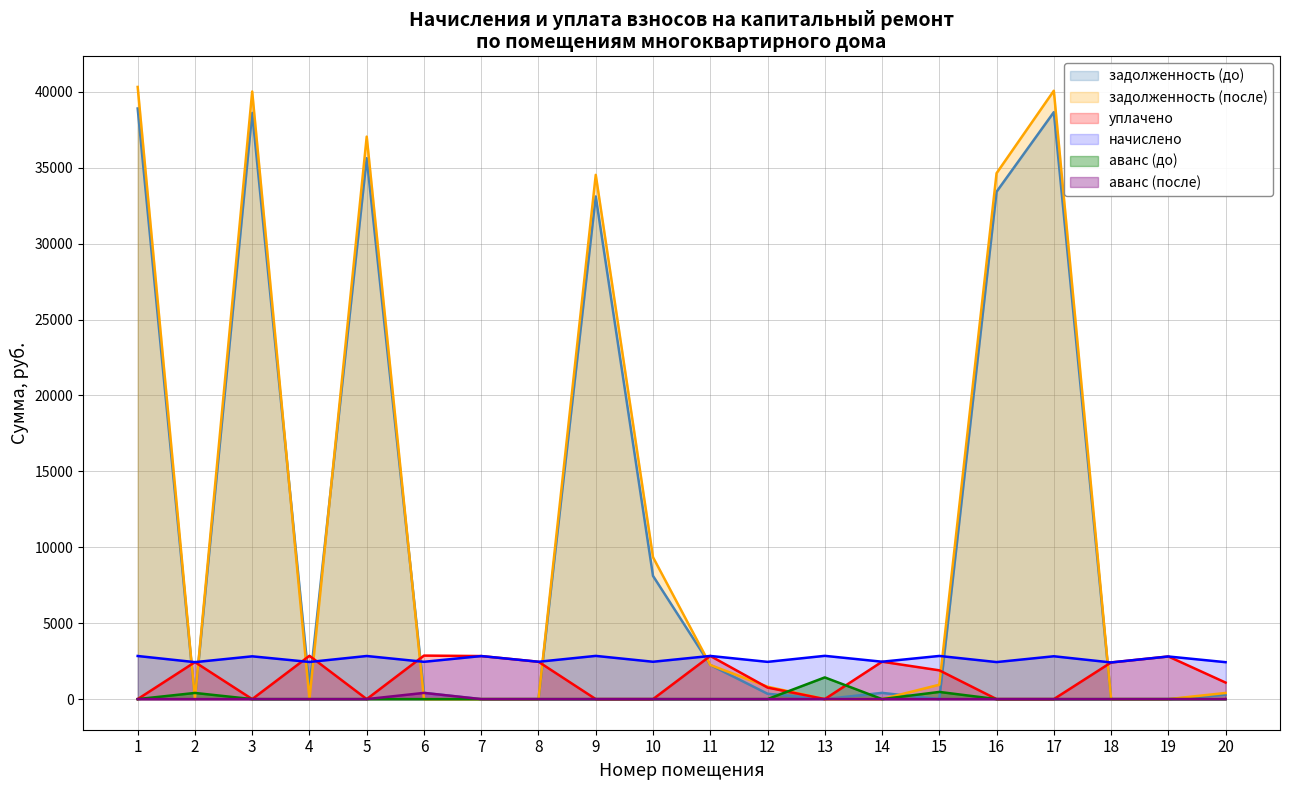

What is the sum of all начислено values?

52811.8